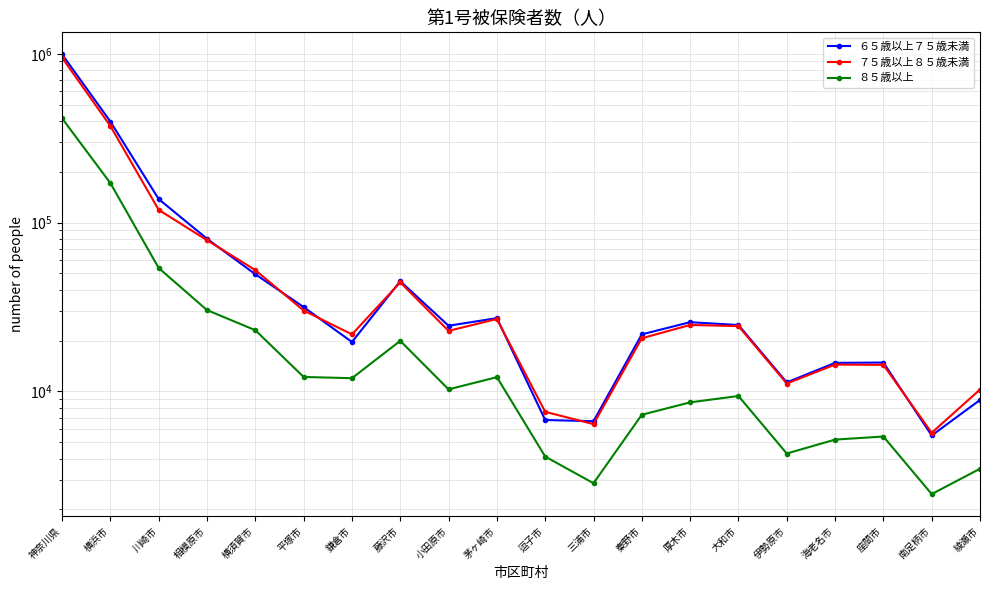

Which series has the largest total across all categories?

６５歳以上７５歳未満